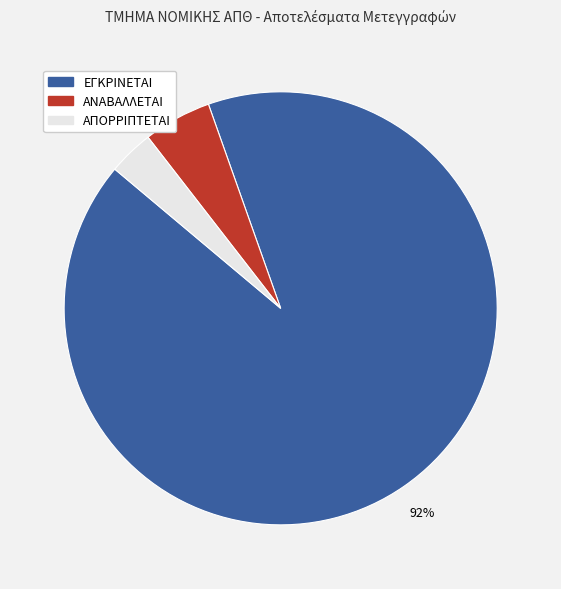

Does any single category account for the majority?

Yes